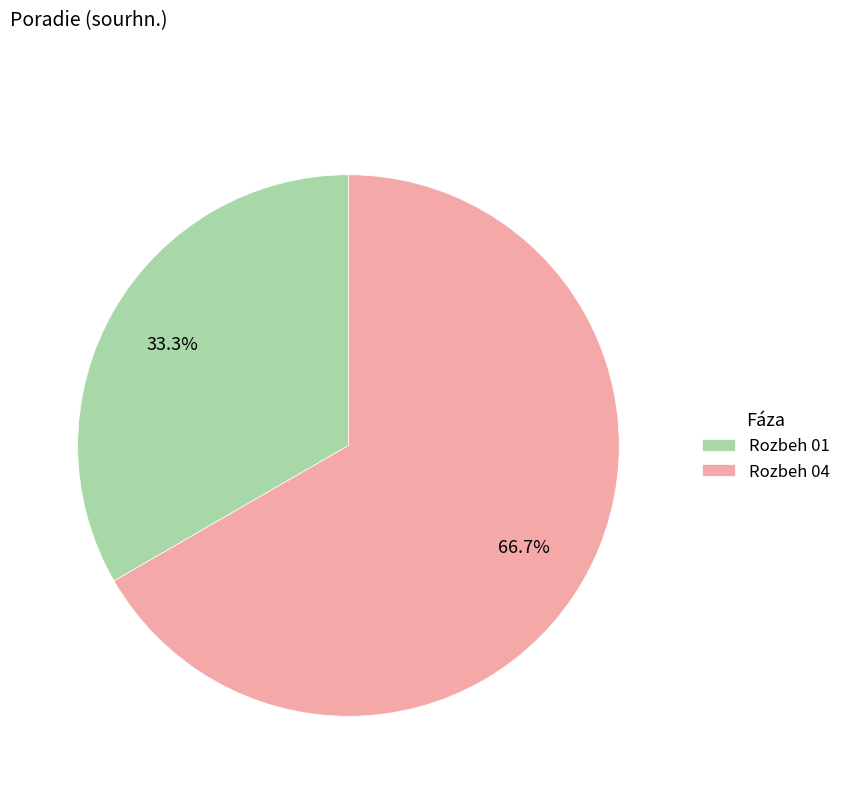

Between Rozbeh 01 and Rozbeh 04, which is larger?

Rozbeh 04